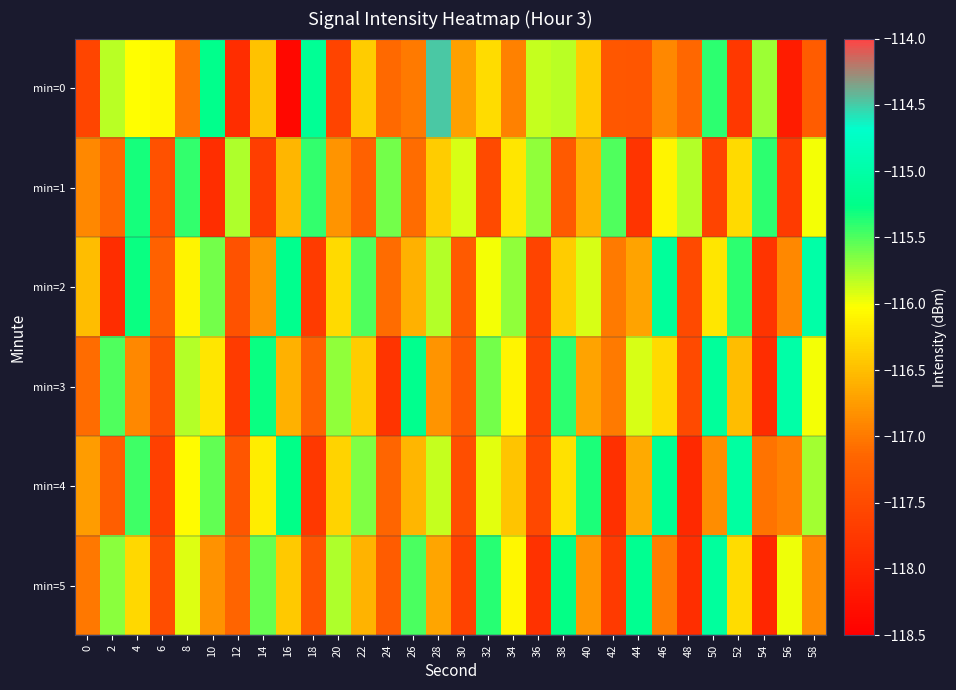

Reading left to right, extract all data points from this chart.

min=0: 0=-117.6	2=-115.8	4=-116.0	6=-116.1	8=-117.0	10=-115.2	12=-117.9	14=-116.5	16=-118.4	18=-115.2	20=-117.6	22=-116.4	24=-117.1	26=-117.0	28=-114.5	30=-116.7	32=-116.3	34=-116.9	36=-115.9	38=-115.8	40=-116.4	42=-117.3	44=-117.3	46=-116.9	48=-117.1	50=-115.4	52=-117.7	54=-115.7	56=-118.1	58=-117.3
min=1: 0=-116.9	2=-117.1	4=-115.3	6=-117.4	8=-115.4	10=-117.9	12=-115.8	14=-117.7	16=-116.6	18=-115.4	20=-116.8	22=-117.2	24=-115.6	26=-117.1	28=-116.4	30=-115.9	32=-117.5	34=-116.2	36=-115.7	38=-117.3	40=-116.6	42=-115.5	44=-117.8	46=-116.1	48=-115.8	50=-117.6	52=-116.3	54=-115.4	56=-117.7	58=-116.0
min=2: 0=-116.5	2=-117.9	4=-115.3	6=-117.2	8=-116.1	10=-115.6	12=-117.4	14=-116.8	16=-115.2	18=-117.7	20=-116.3	22=-115.5	24=-117.1	26=-116.6	28=-115.8	30=-117.3	32=-116.0	34=-115.7	36=-117.6	38=-116.4	40=-115.9	42=-117.0	44=-116.7	46=-115.1	48=-117.5	50=-116.2	52=-115.4	54=-117.8	56=-116.9	58=-115.0
min=3: 0=-117.1	2=-115.5	4=-116.9	6=-117.4	8=-115.8	10=-116.2	12=-117.7	14=-115.3	16=-116.6	18=-117.2	20=-115.7	22=-116.4	24=-117.8	26=-115.2	28=-116.8	30=-117.3	32=-115.6	34=-116.1	36=-117.6	38=-115.4	40=-116.7	42=-117.0	44=-115.9	46=-116.3	48=-117.5	50=-115.1	52=-116.5	54=-117.9	56=-115.0	58=-116.0
min=4: 0=-116.8	2=-117.2	4=-115.5	6=-117.7	8=-116.0	10=-115.5	12=-117.3	14=-116.2	16=-115.2	18=-117.8	20=-116.3	22=-115.7	24=-117.2	26=-116.5	28=-115.8	30=-117.5	32=-116.0	34=-116.5	36=-117.5	38=-116.2	40=-115.3	42=-117.8	44=-116.7	46=-115.2	48=-118.0	50=-116.8	52=-115.0	54=-117.0	56=-117.0	58=-115.8
min=5: 0=-117.0	2=-115.7	4=-116.3	6=-117.5	8=-115.9	10=-116.8	12=-117.2	14=-115.6	16=-116.4	18=-117.4	20=-115.8	22=-116.6	24=-117.3	26=-115.5	28=-116.7	30=-117.6	32=-115.4	34=-116.1	36=-117.8	38=-115.3	40=-116.8	42=-117.7	44=-115.2	46=-117.0	48=-117.9	50=-115.1	52=-116.3	54=-118.0	56=-116.0	58=-116.9